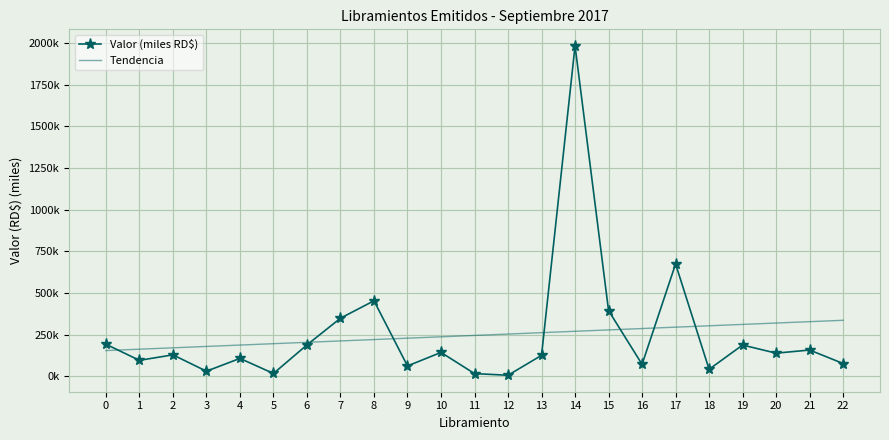

What are all the series names shown in the legend?

Valor (miles RD$), Tendencia